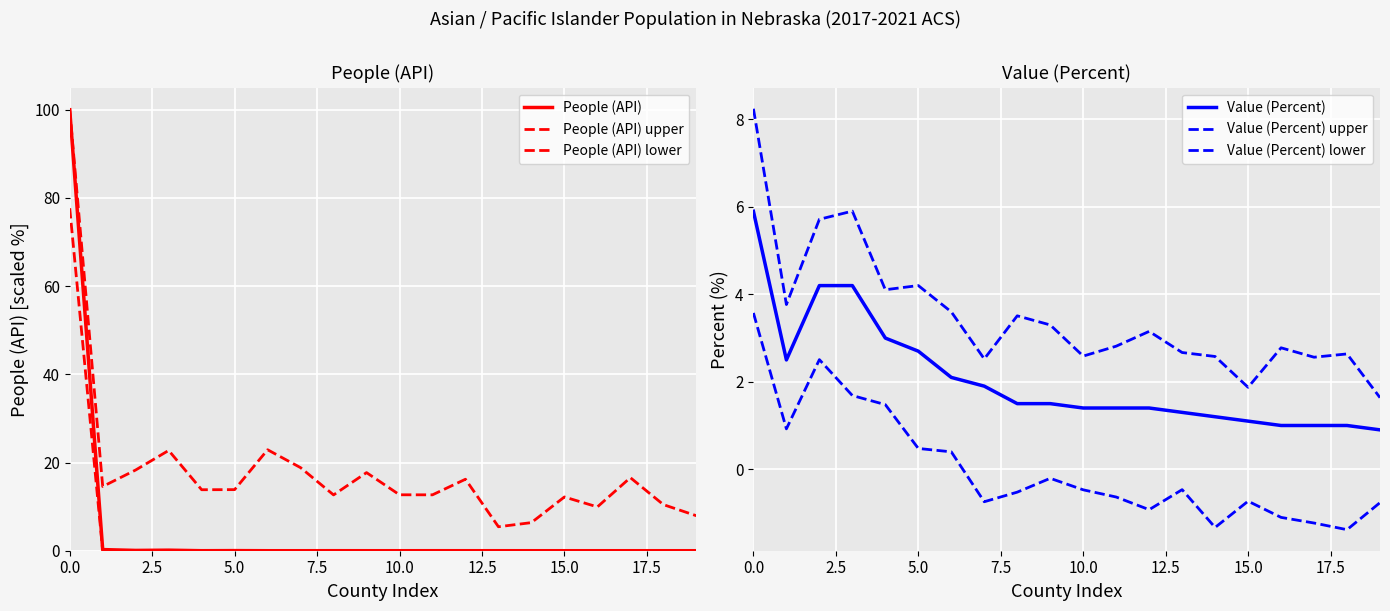

Reading right to left, what are all the values shown in this chart?

People (API): 0.0	0.0	0.0	0.0	0.0	0.0	0.0	0.0	0.0	0.0	0.0	0.0	0.0	0.0	0.0	0.0	0.1	0.1	0.3	100.0
People (API) upper: 7.9	10.5	16.6	9.9	12.2	6.4	5.4	16.2	12.7	12.7	17.7	12.7	18.8	22.9	13.9	13.8	22.7	18.3	14.6	100.0
People (API) lower: 0.0	0.0	0.0	0.0	0.0	0.0	0.0	0.0	0.0	0.0	0.0	0.0	0.0	0.0	0.0	0.0	0.0	0.0	0.0	77.7
Value (Percent): 0.9	1.0	1.0	1.0	1.1	1.2	1.3	1.4	1.4	1.4	1.5	1.5	1.9	2.1	2.7	3.0	4.2	4.2	2.5	5.9
Value (Percent) upper: 1.6	2.6	2.6	2.8	1.9	2.6	2.7	3.2	2.8	2.6	3.3	3.5	2.5	3.6	4.2	4.1	5.9	5.7	3.8	8.2
Value (Percent) lower: -0.8	-1.4	-1.2	-1.1	-0.7	-1.3	-0.5	-0.9	-0.6	-0.5	-0.2	-0.5	-0.7	0.4	0.5	1.5	1.7	2.5	0.9	3.6